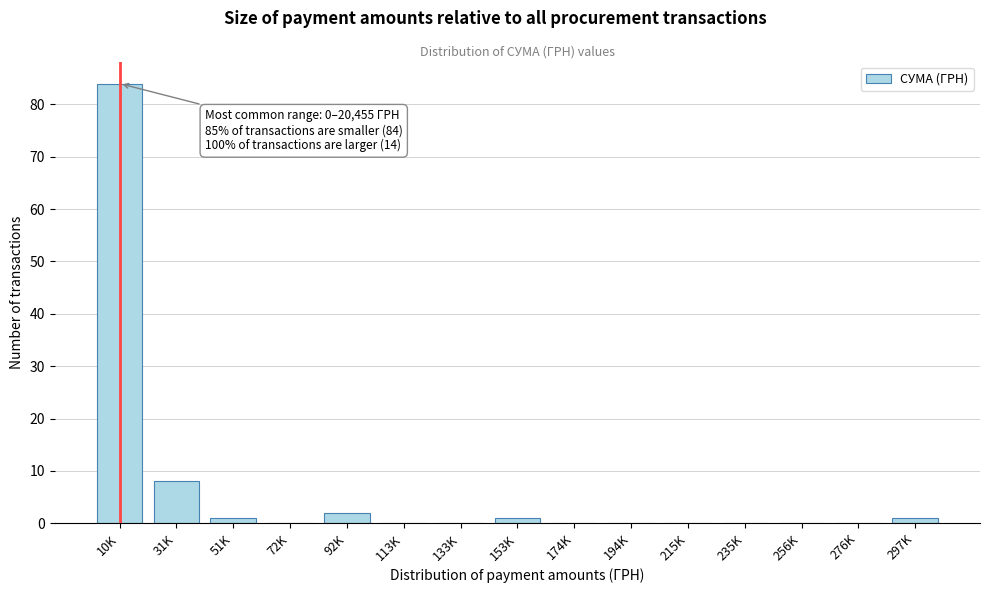

Reading right to left, list all the values displayed in this chart.

297K=1	276K=0	256K=0	235K=0	215K=0	194K=0	174K=0	153K=1	133K=0	113K=0	92K=2	72K=0	51K=1	31K=8	10K=84